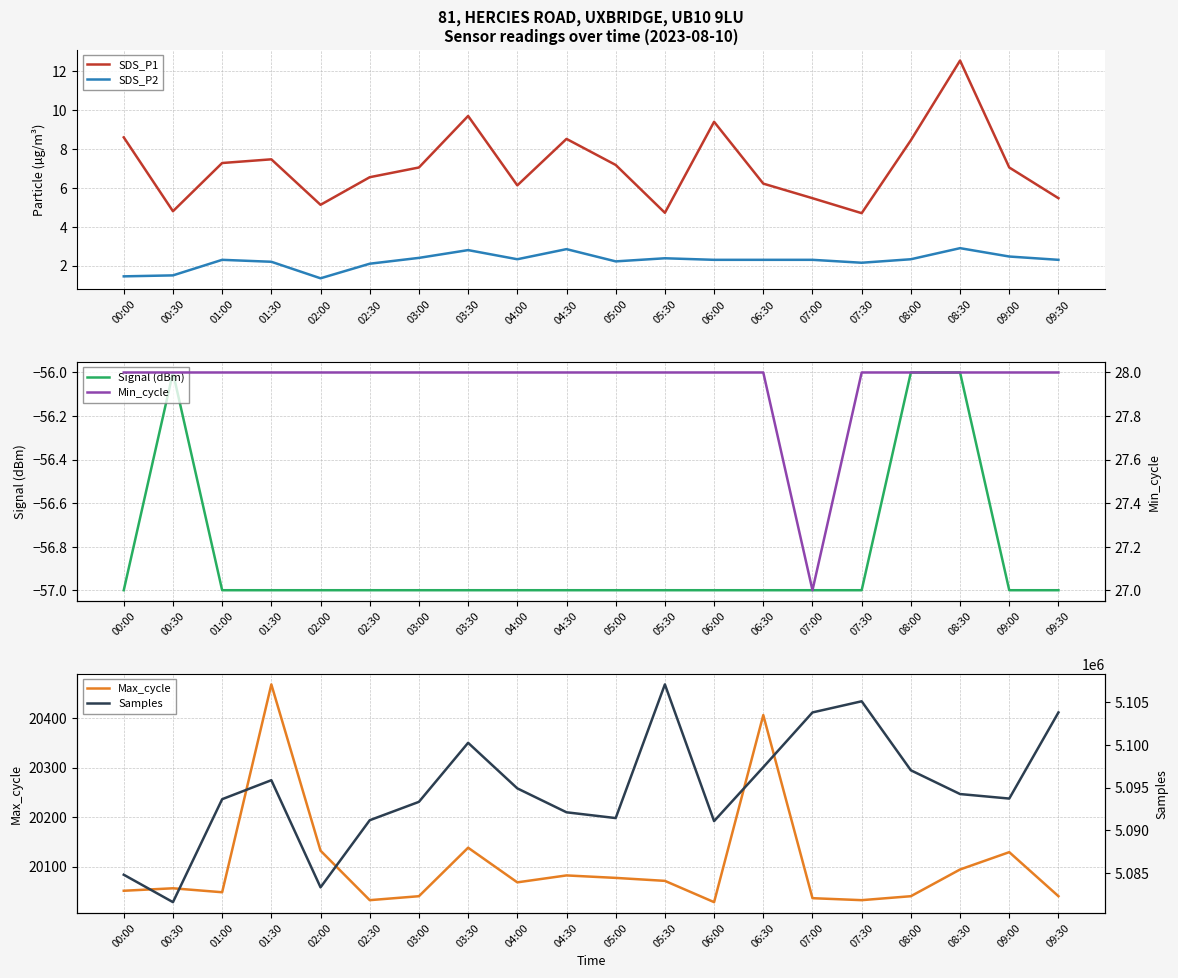

Which series changed the most between 00:30 and 09:30?

Samples